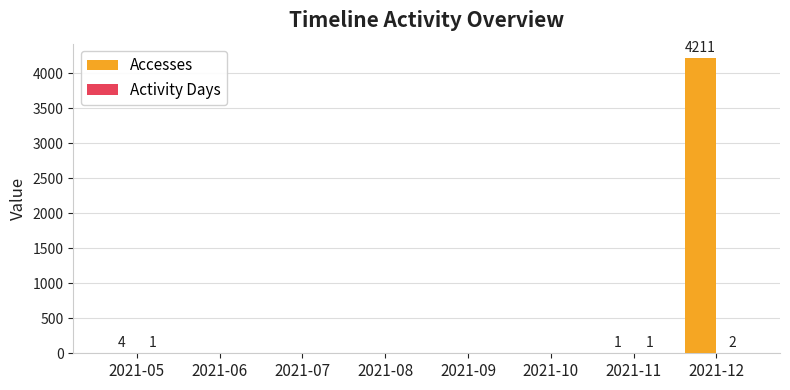

What is the maximum value for Accesses?

4211